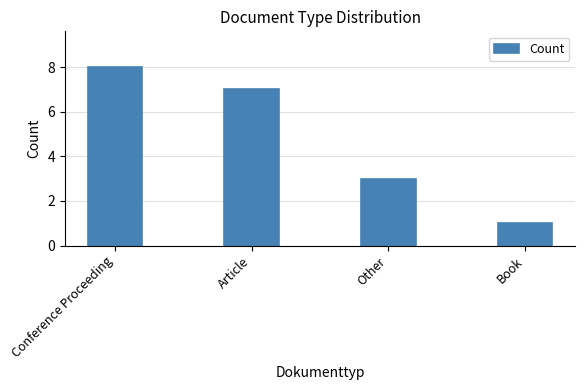

What is the label of the 2nd bar from the left?

Article